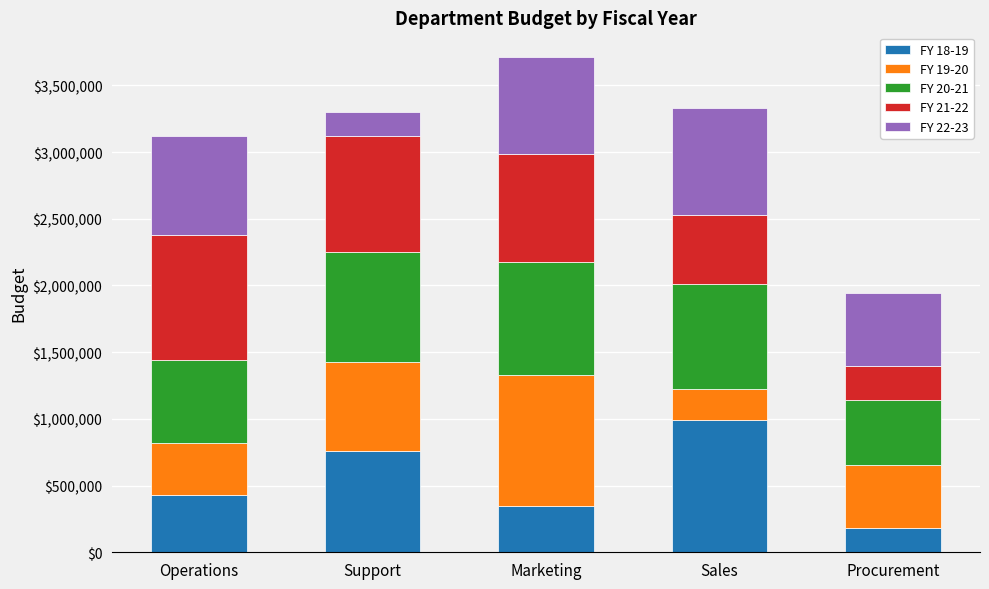

True or false: FY 18-19 has a value of 760000 at Support.

True